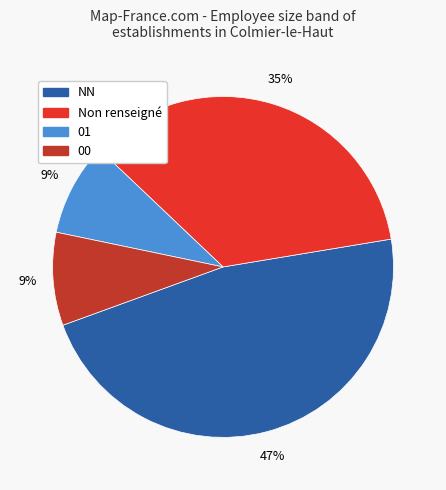

To the nearest percent, what is the difference between the largest and smallest slice percentages?

38%